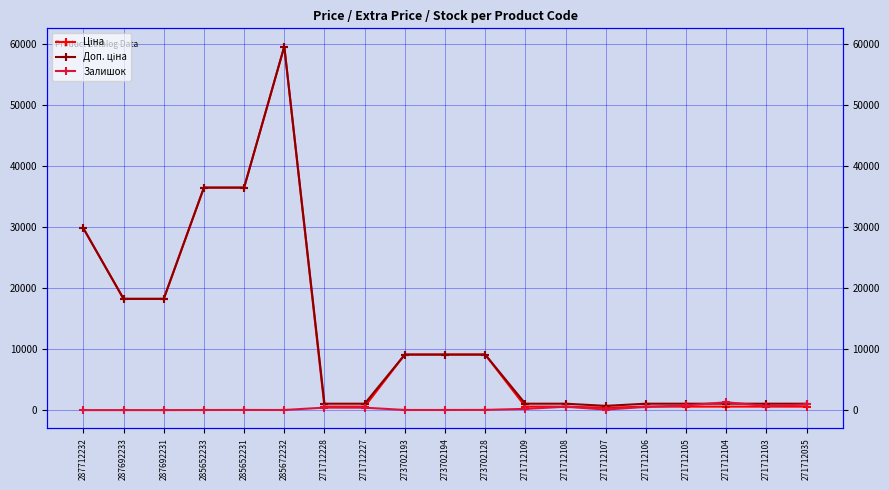

What position from the left is 271712108?

13